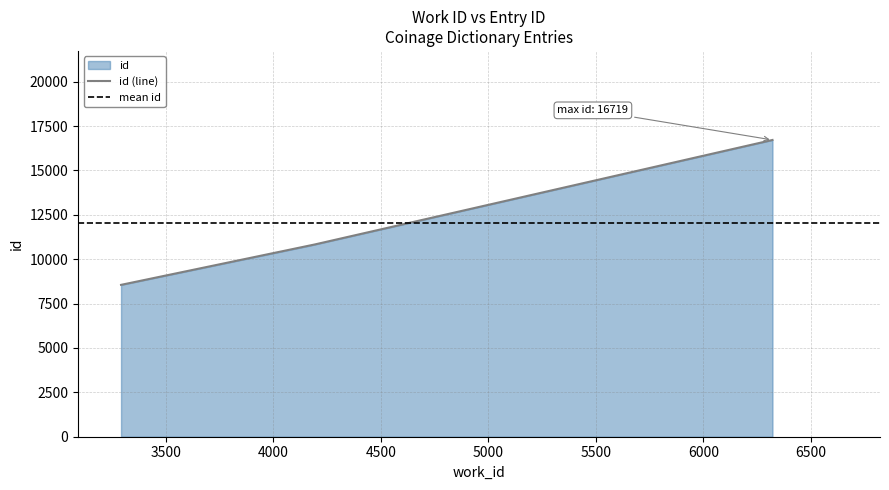

What is the change in value from 3292 to 6321?

+8163